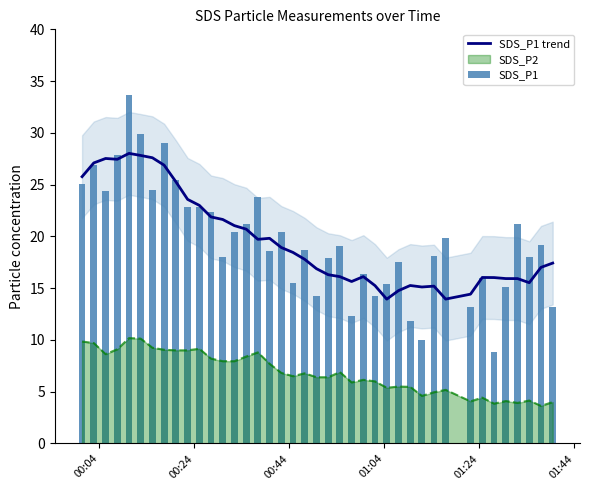

True or false: SDS_P1 trend and SDS_P2 intersect in this chart.

False